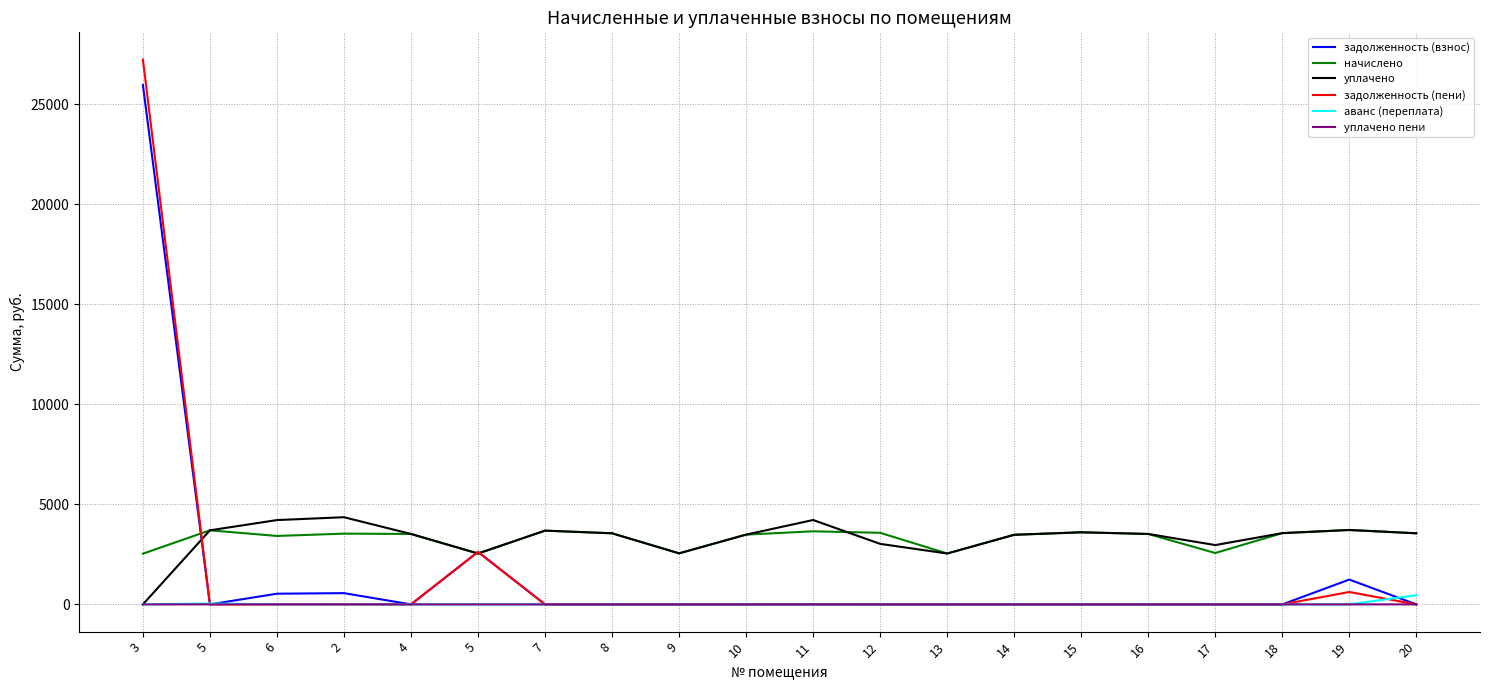

Count the number of data series in this chart.

6